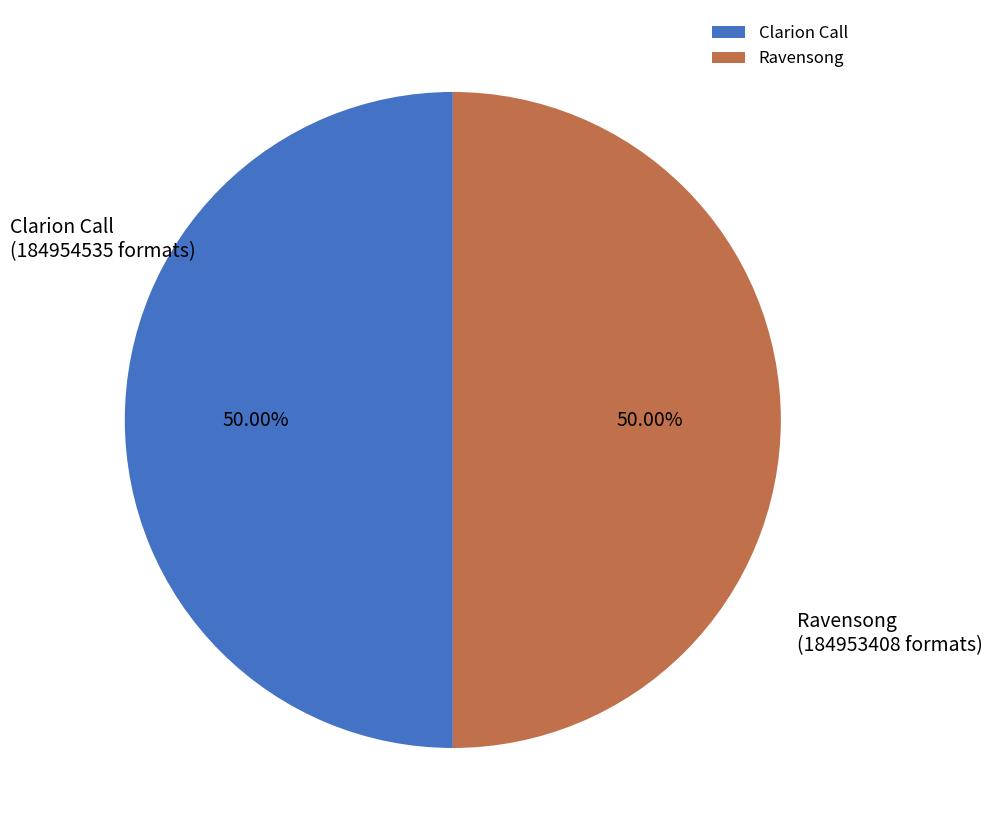

What percentage is the Ravensong slice, to the nearest percent?

50%